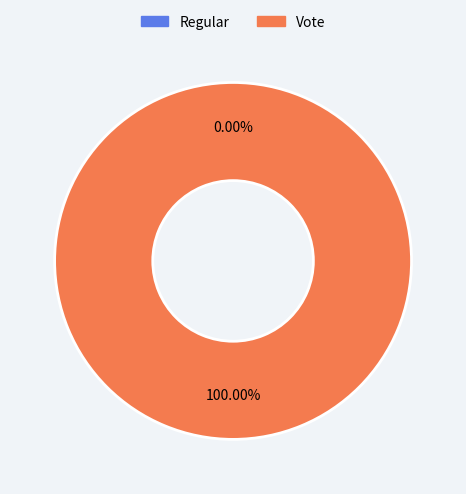

To the nearest percent, what portion does Vote represent?

100%